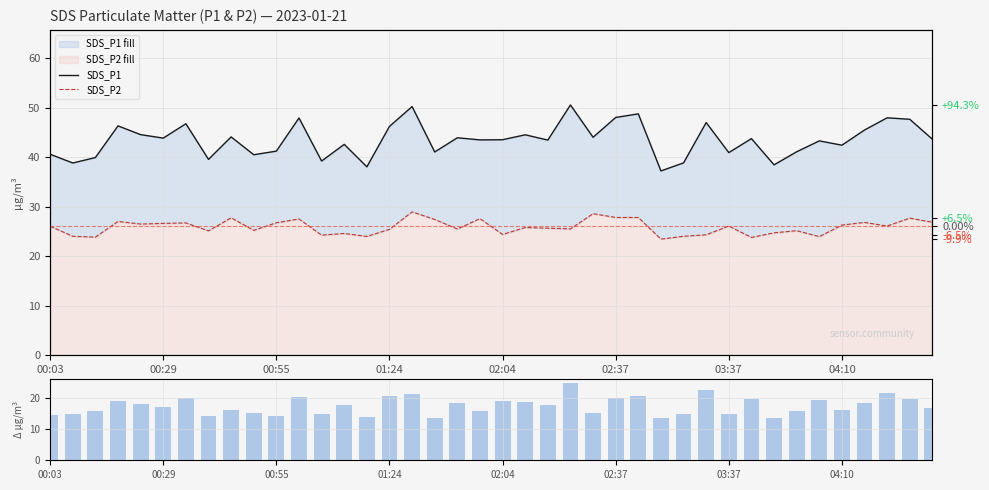

The P1-P2 diff series shows 13.7 at 32. True or false?

True